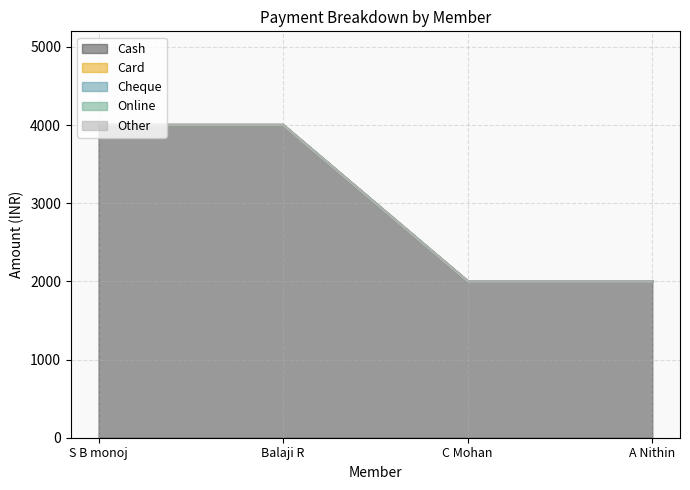

What is the highest value of the Cash series?

4000